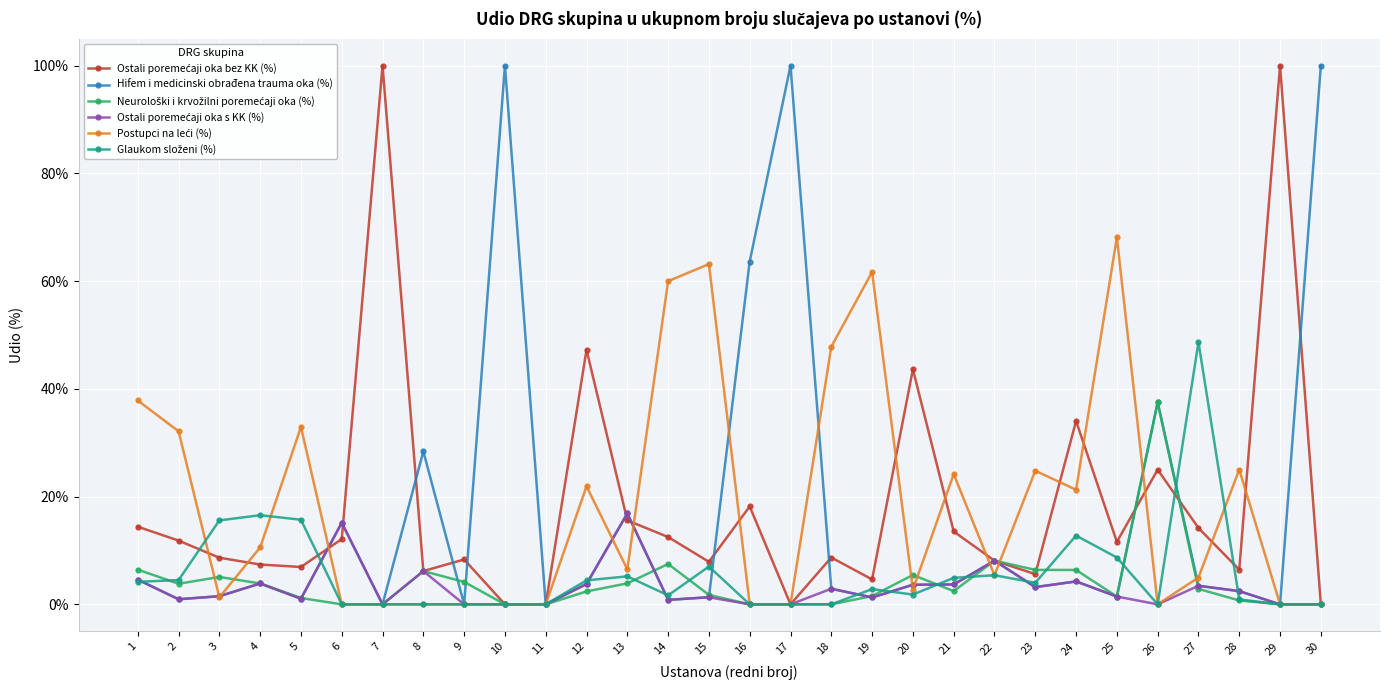

At how many categories does at least one series exceed 86?

5